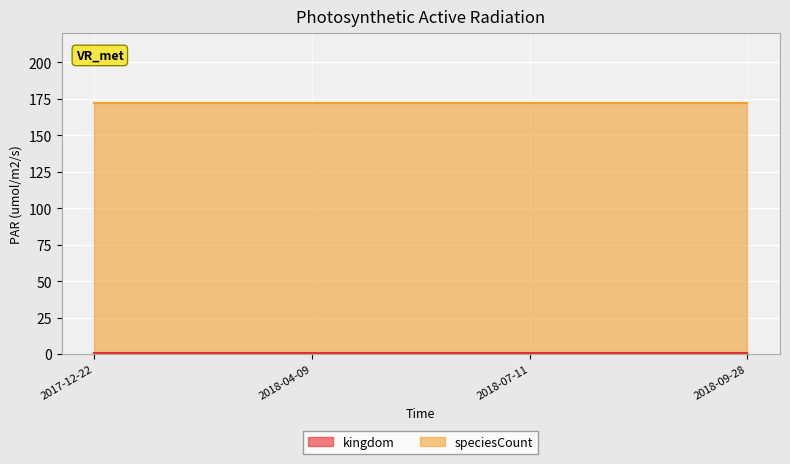

At how many categories does at least one series exceed 26?

4